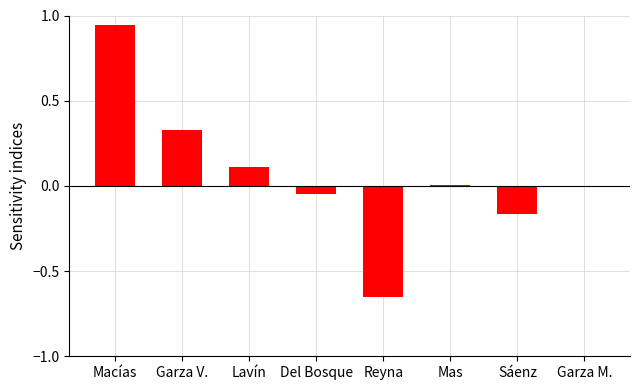

Where does the data first go above 0?

Macías